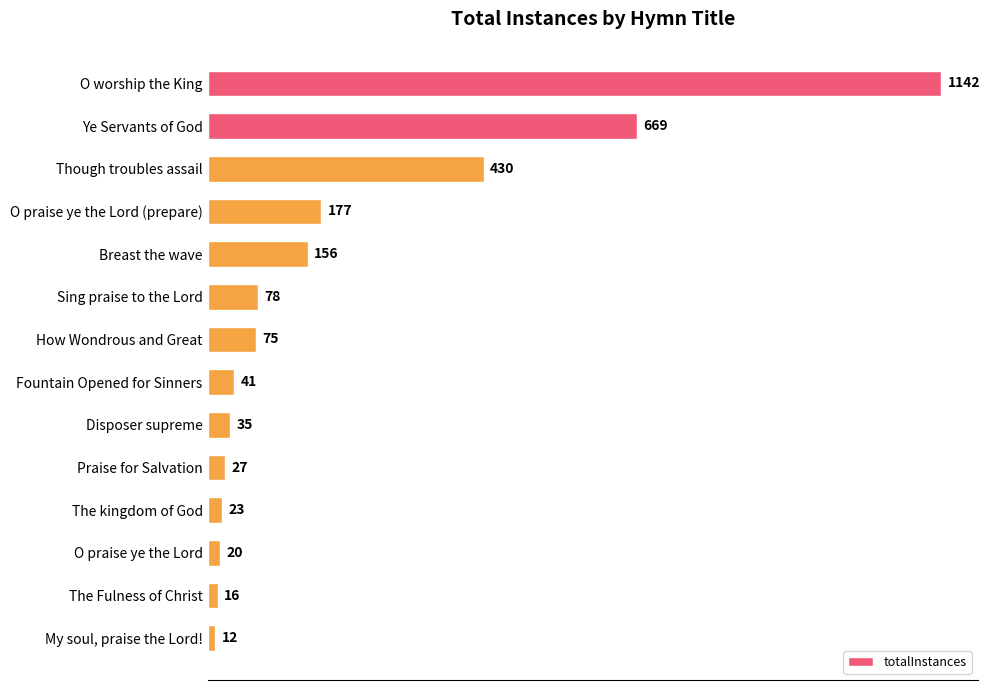

What is the average value?

207